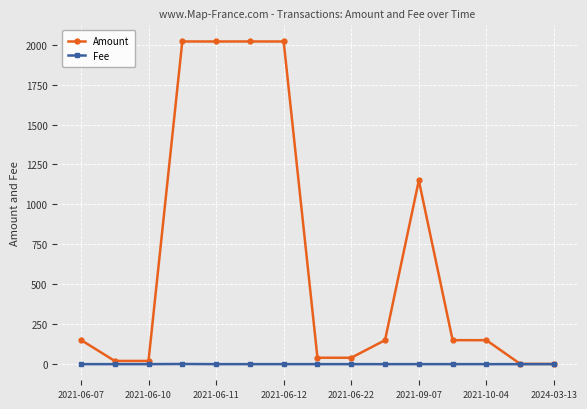

What is the highest value of the Fee series?

1.0